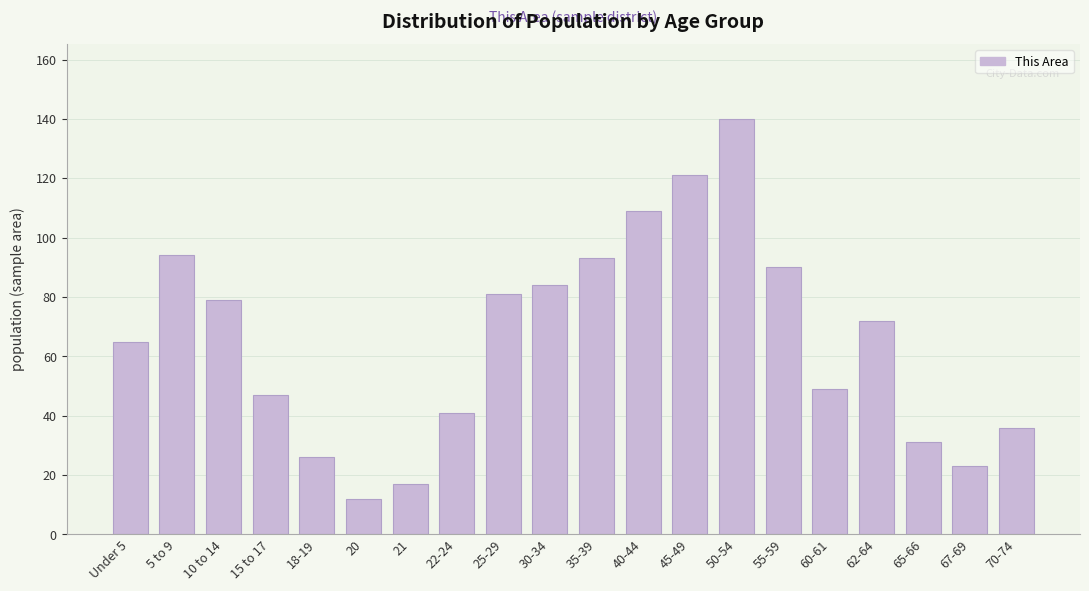

Reading right to left, transcribe all the data shown in this chart.

70-74=36	67-69=23	65-66=31	62-64=72	60-61=49	55-59=90	50-54=140	45-49=121	40-44=109	35-39=93	30-34=84	25-29=81	22-24=41	21=17	20=12	18-19=26	15 to 17=47	10 to 14=79	5 to 9=94	Under 5=65